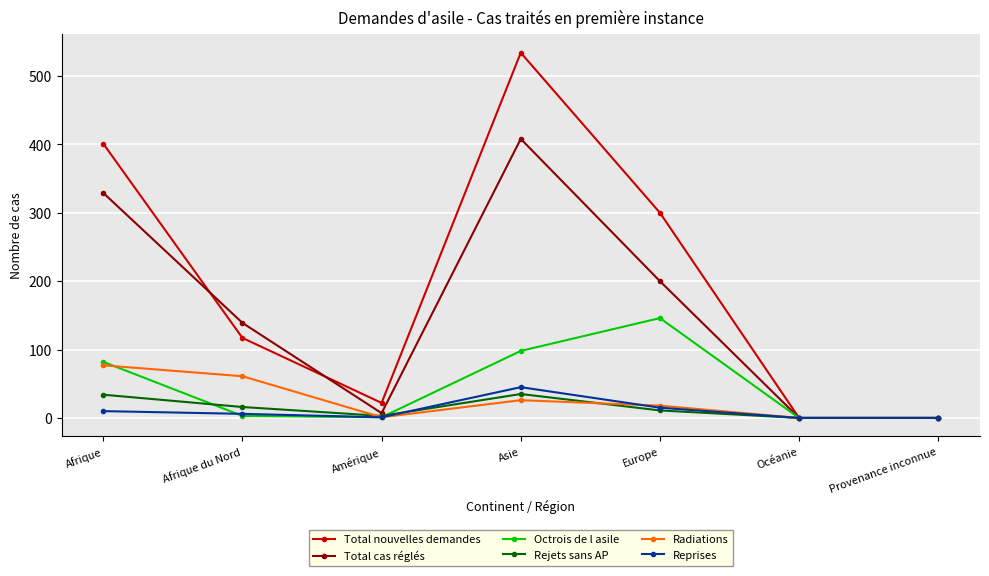

What position from the left is Amérique?

3